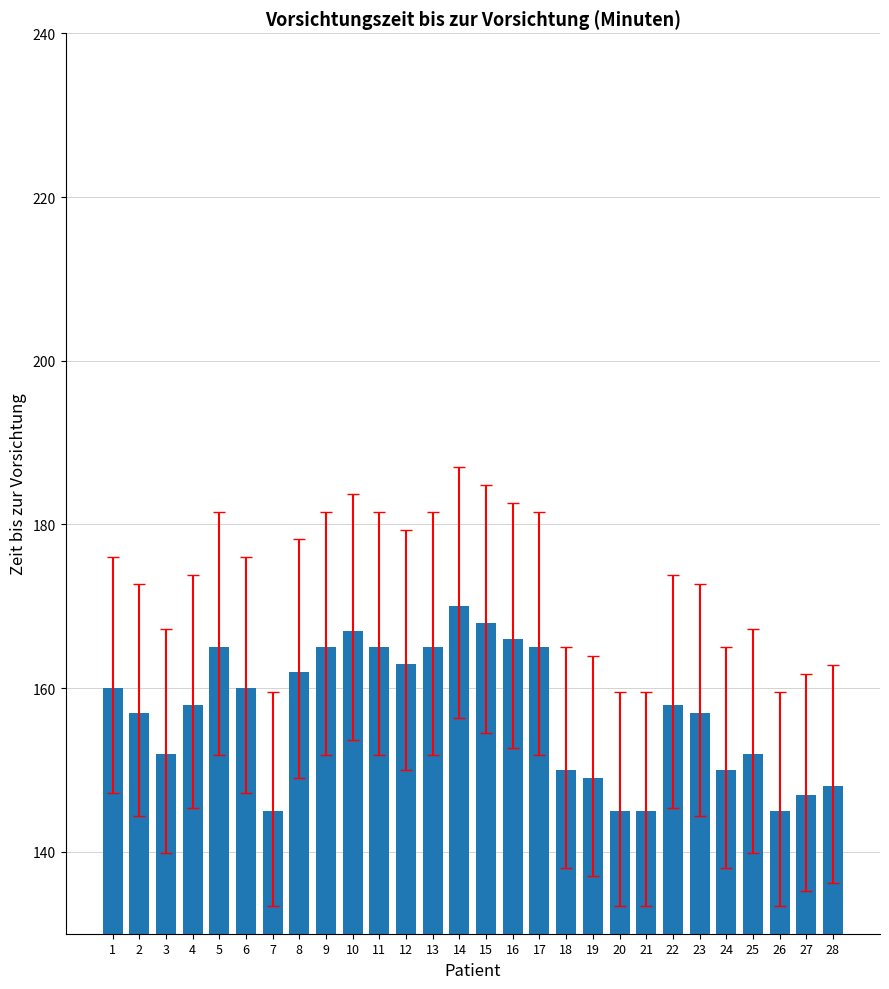

Does the chart contain stacked bars?

No